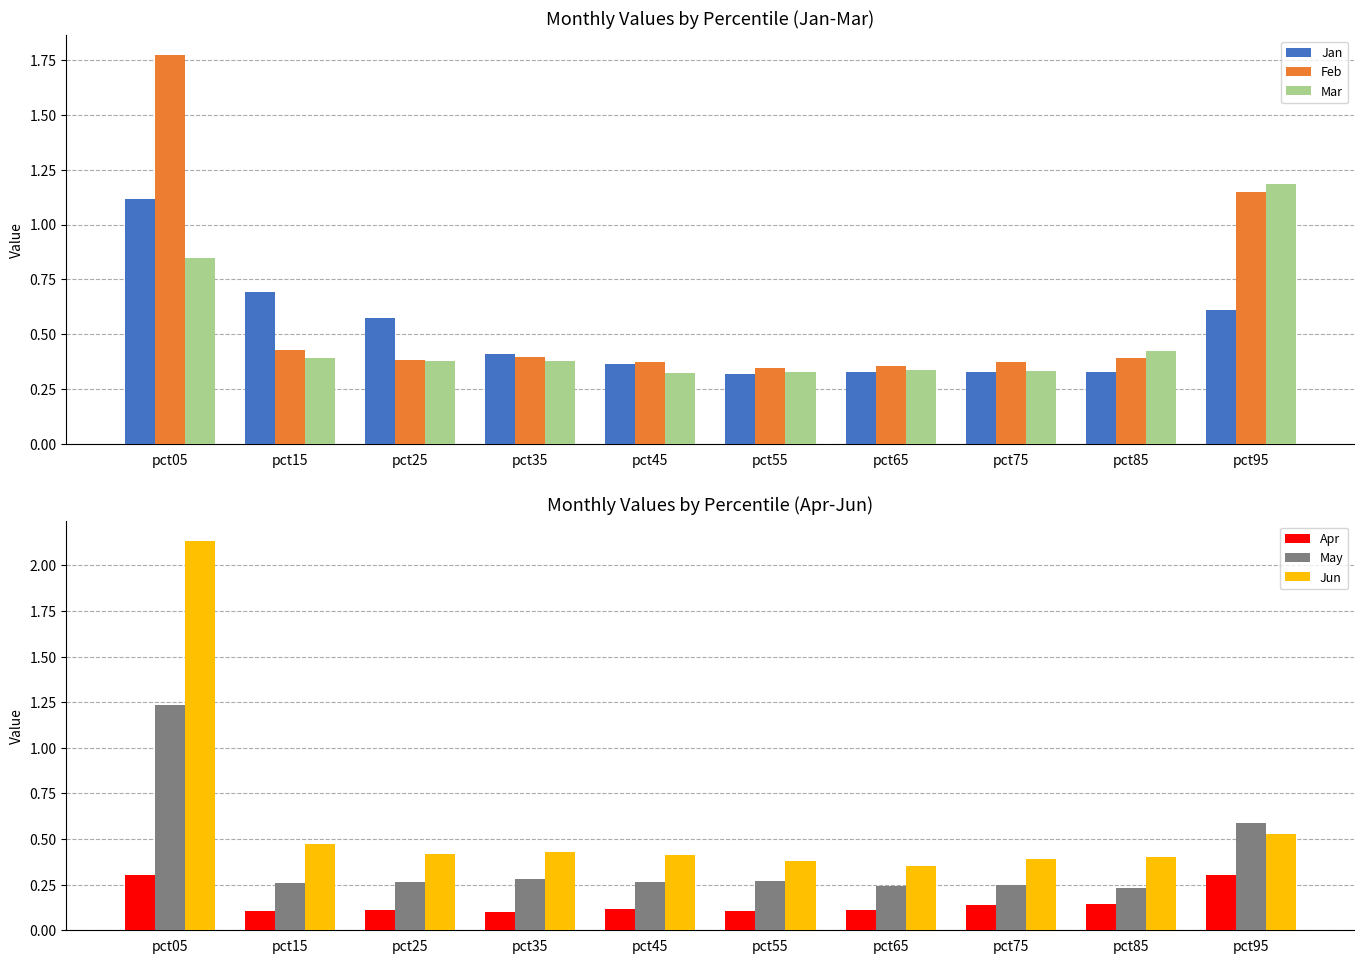

Are the bars horizontal?

No